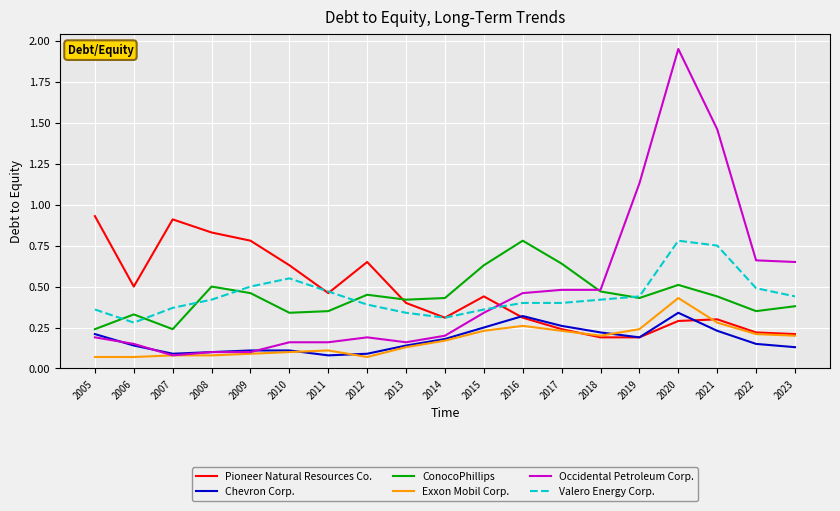

At how many categories does at least one series exceed 1?

3